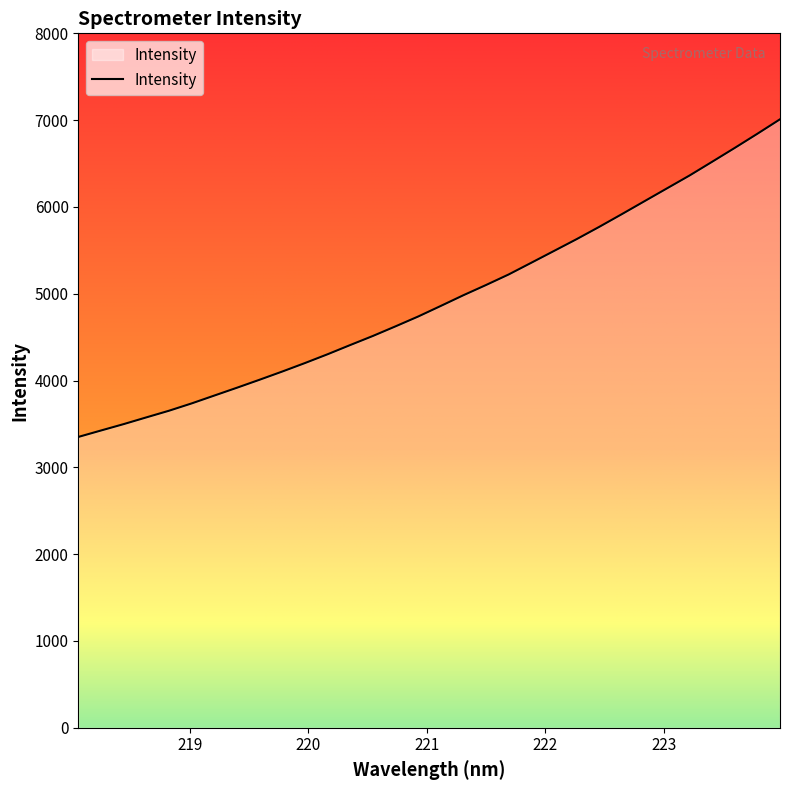

What is the maximum value shown in the chart?

7009.7